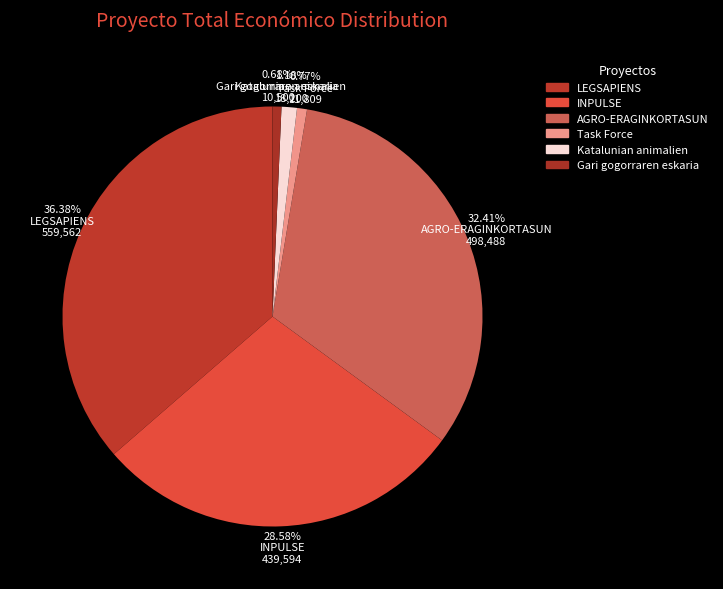

What percentage is the Katalunian animalien slice, to the nearest percent?

1%